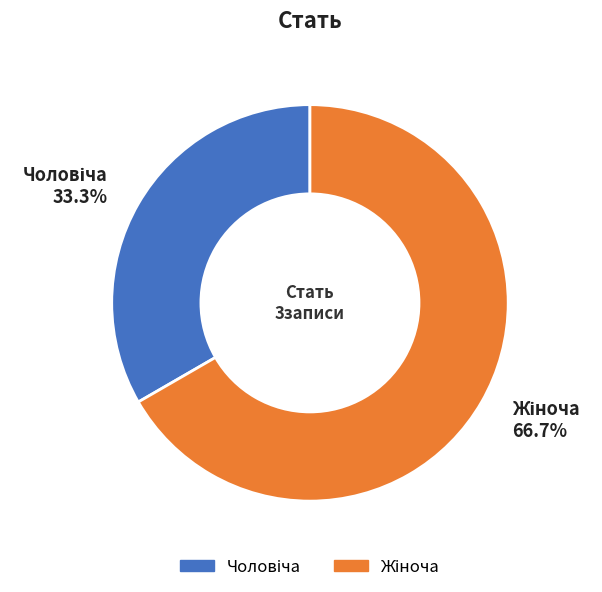

Is there a majority slice in this chart?

Yes